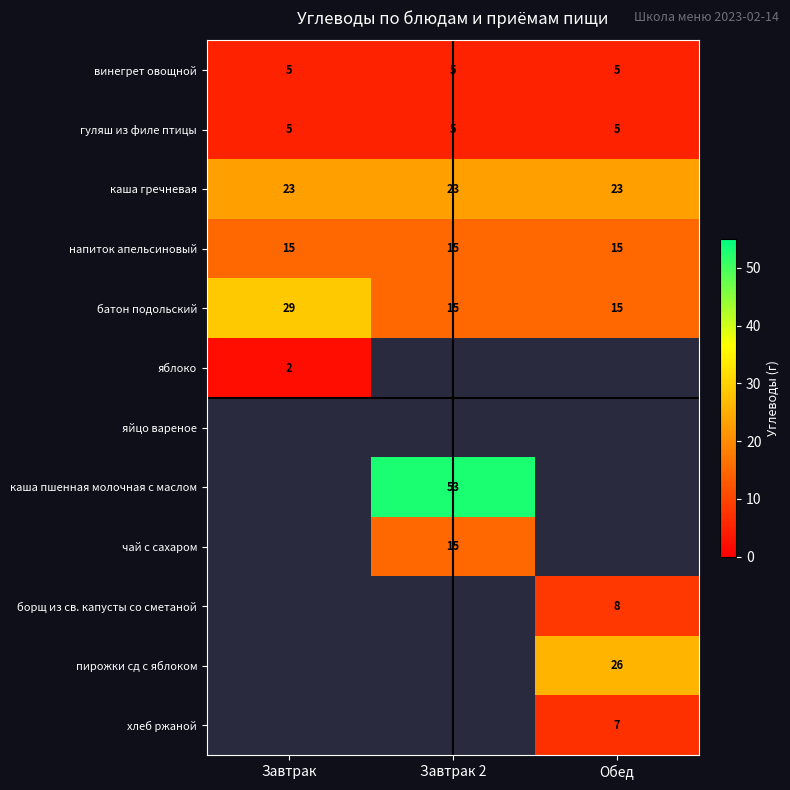

True or false: батон подольский has a value of 25.8 at Обед.

False